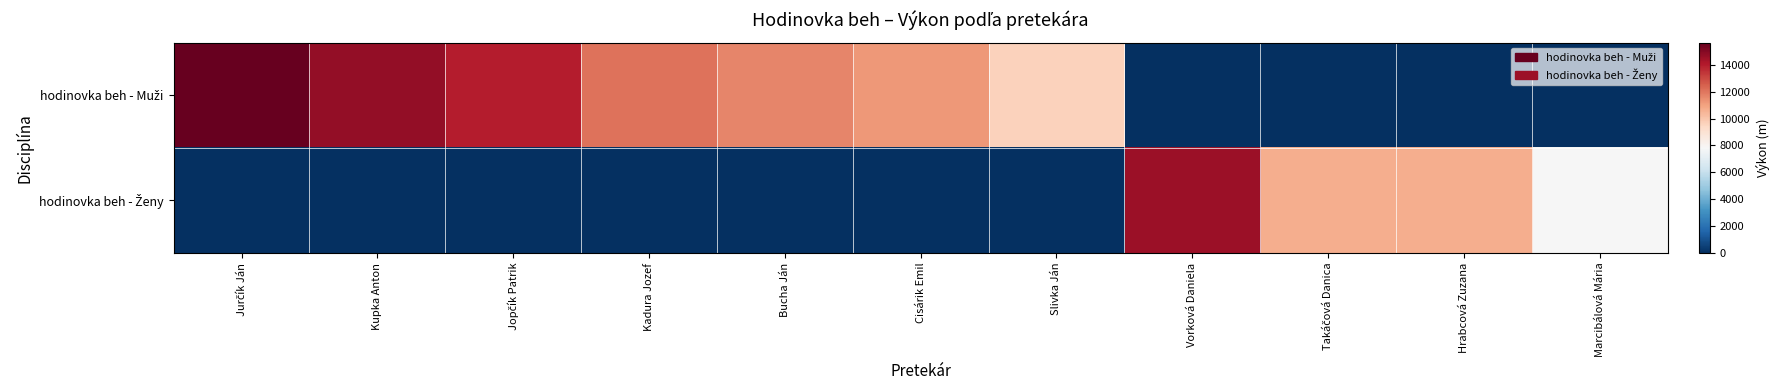

Rank the series by their average value, from highest to lowest.

hodinovka beh - Muži, hodinovka beh - Ženy